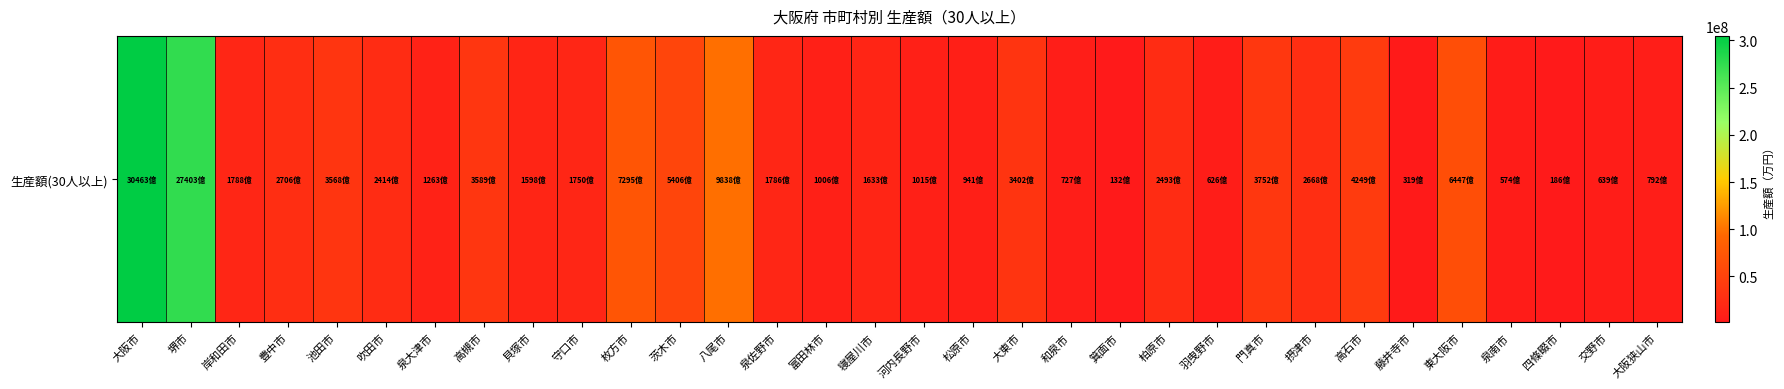

Reading left to right, transcribe all the data shown in this chart.

大阪市=304634526	堺市=274028961	岸和田市=17883931	豊中市=27060199	池田市=35679279	吹田市=24138889	泉大津市=12634063	高槻市=35889223	貝塚市=15984530	守口市=17498185	枚方市=72952836	茨木市=54055582	八尾市=98377819	泉佐野市=17857432	富田林市=10055829	寝屋川市=16328581	河内長野市=10154873	松原市=9410911	大東市=34024216	和泉市=7267225	箕面市=1323132	柏原市=24925316	羽曳野市=6263992	門真市=37522616	摂津市=26683488	高石市=42485940	藤井寺市=3194567	東大阪市=64471548	泉南市=5737481	四條畷市=1864955	交野市=6387622	大阪狭山市=7920338